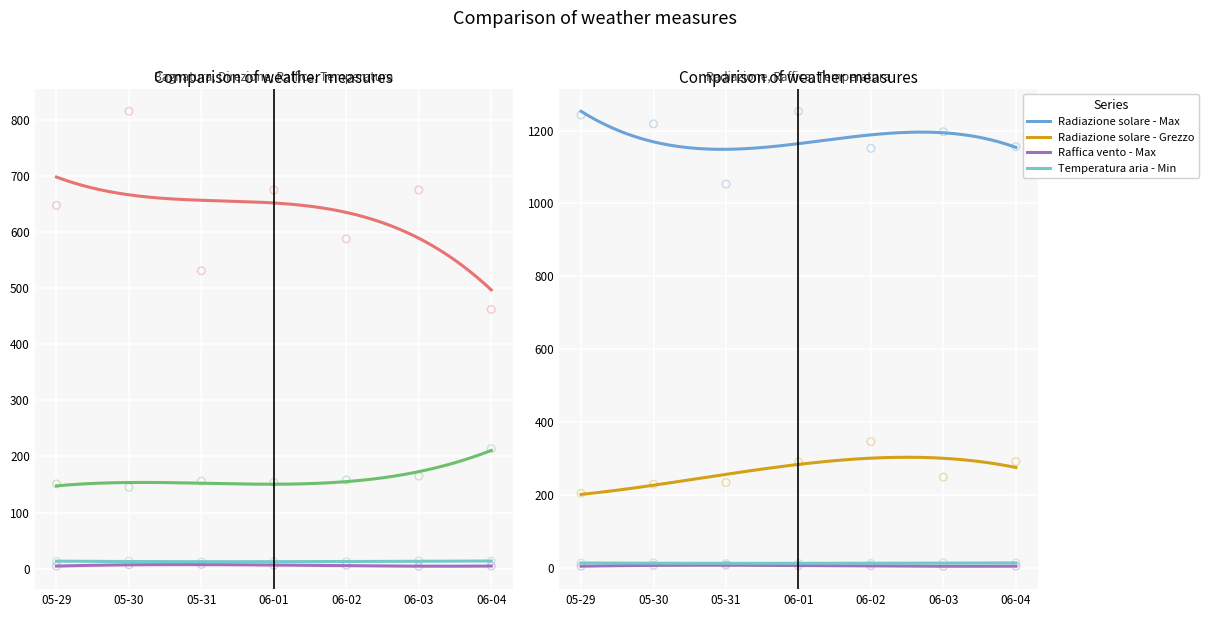

Which series contains the highest Y value?

Radiazione solare - Max